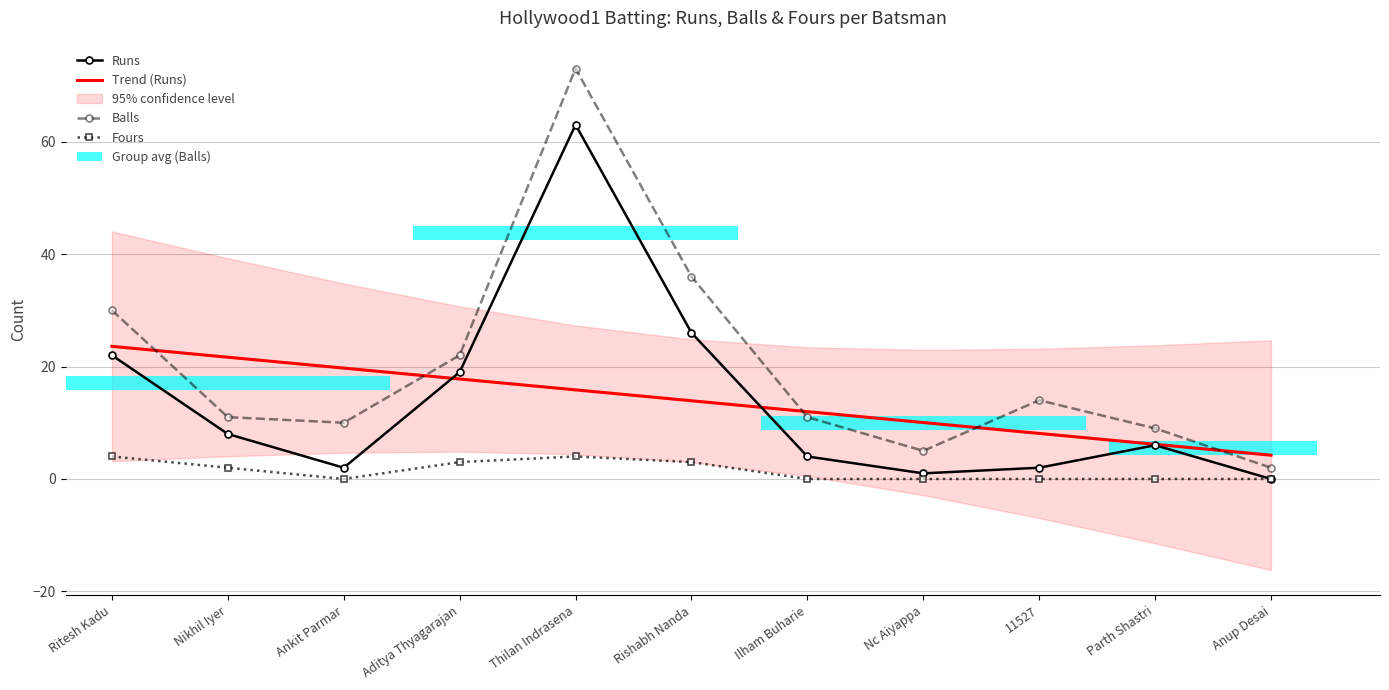

Which category has the lowest value in the Fours series?

Ankit Parmar